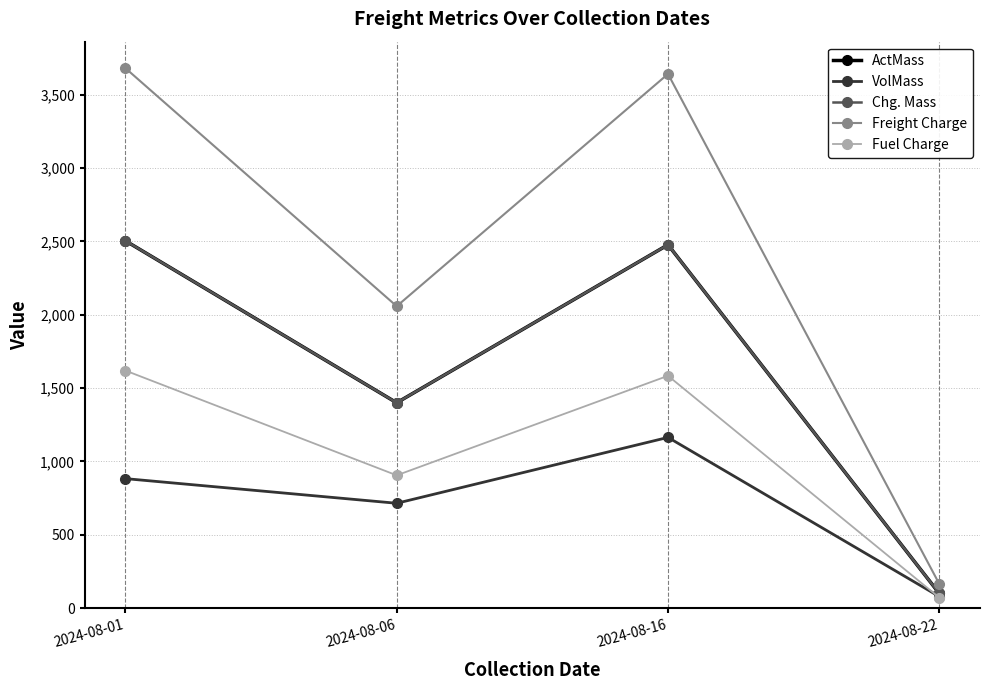

Is this an area chart (filled region under the line)?

No